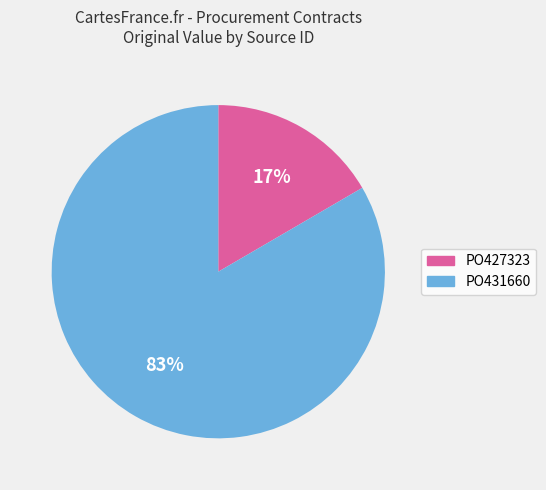

Do PO431660 and PO427323 together represent more than half of the pie?

Yes